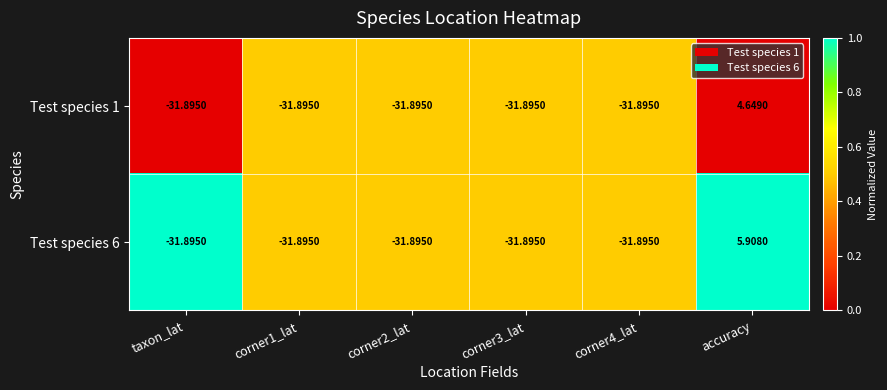

Where is Test species 6 nearest to the value -12?

accuracy